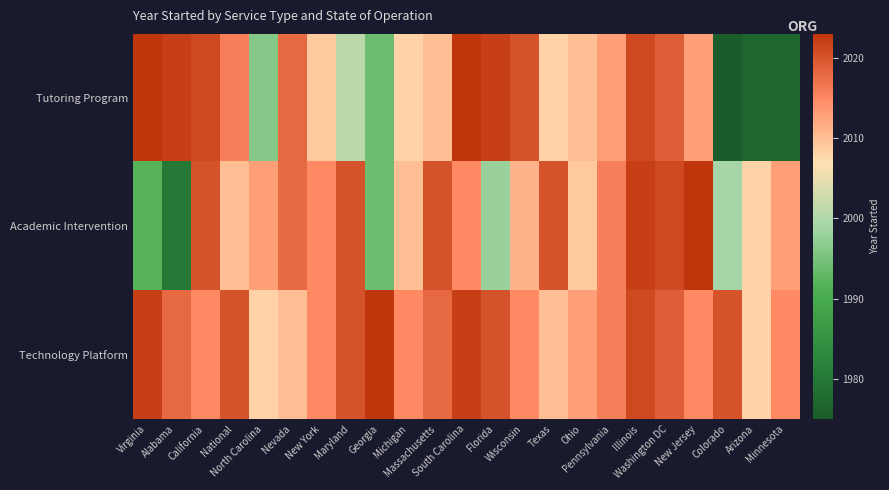

Count the number of data series in this chart.

3